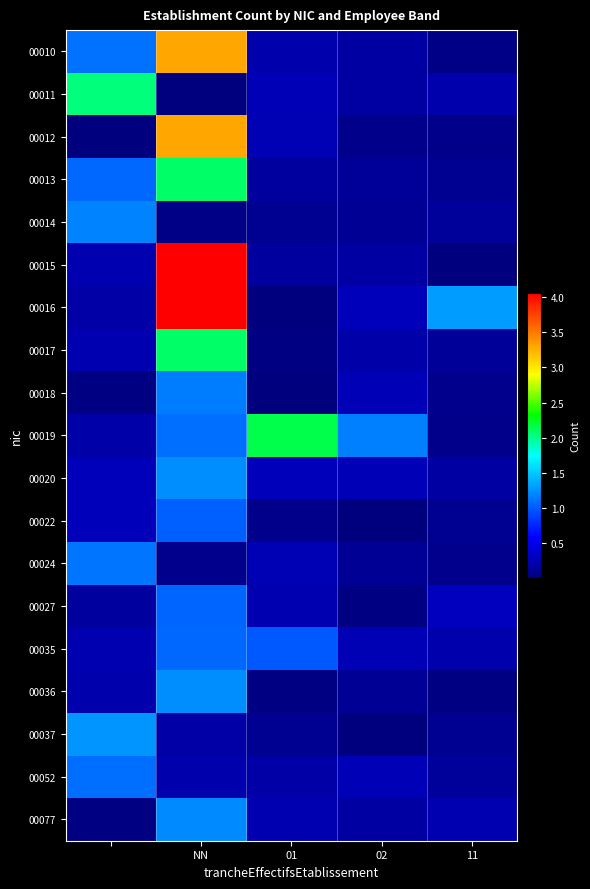

Which series has the largest total across all categories?

00016